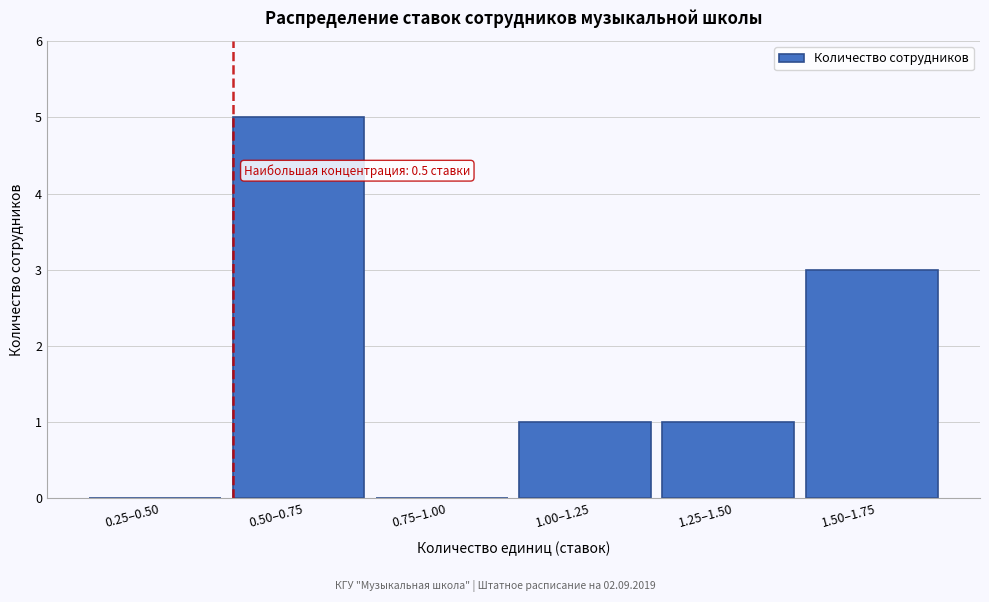

Reading left to right, what are all the values shown in this chart?

0.25–0.50=0	0.50–0.75=5	0.75–1.00=0	1.00–1.25=1	1.25–1.50=1	1.50–1.75=3